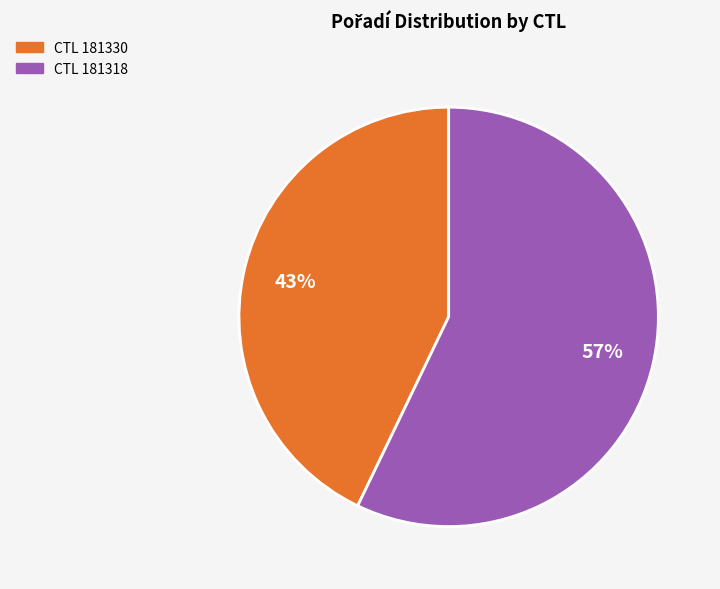

To the nearest percent, what is the difference between the largest and smallest slice percentages?

14%